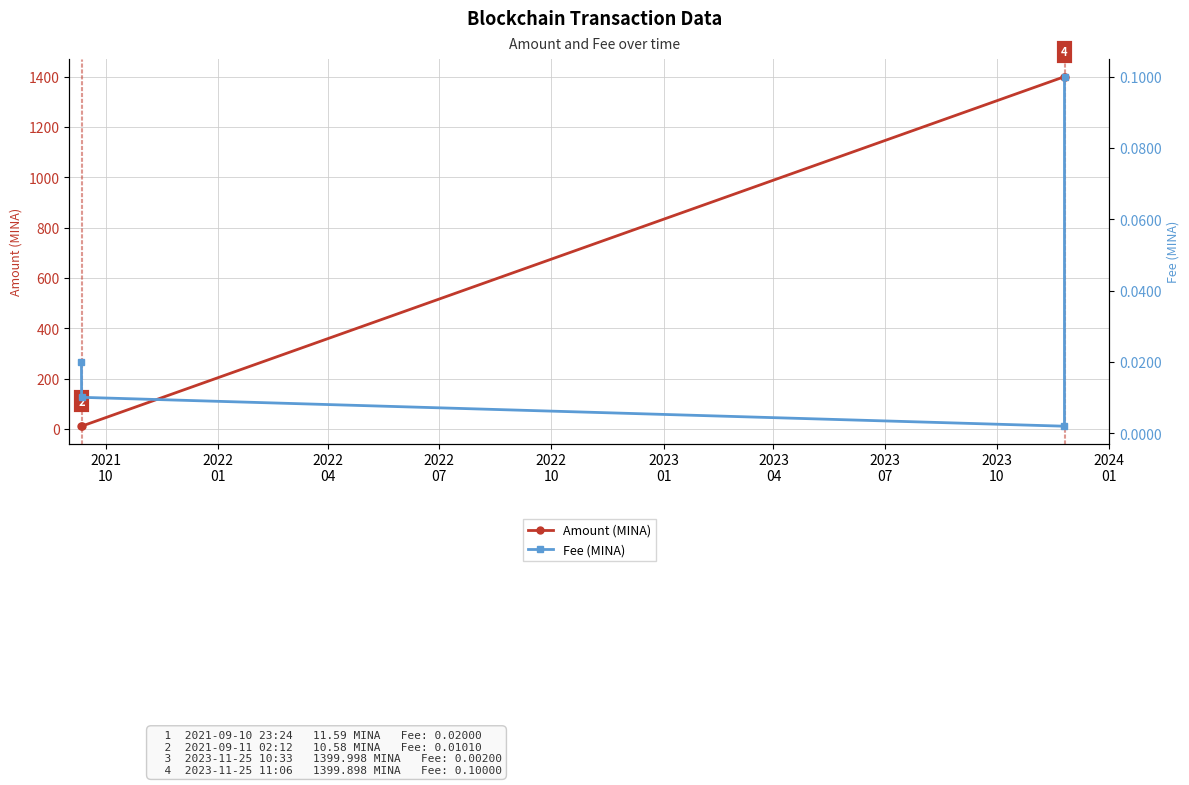

How many categories are shown in the chart?

4